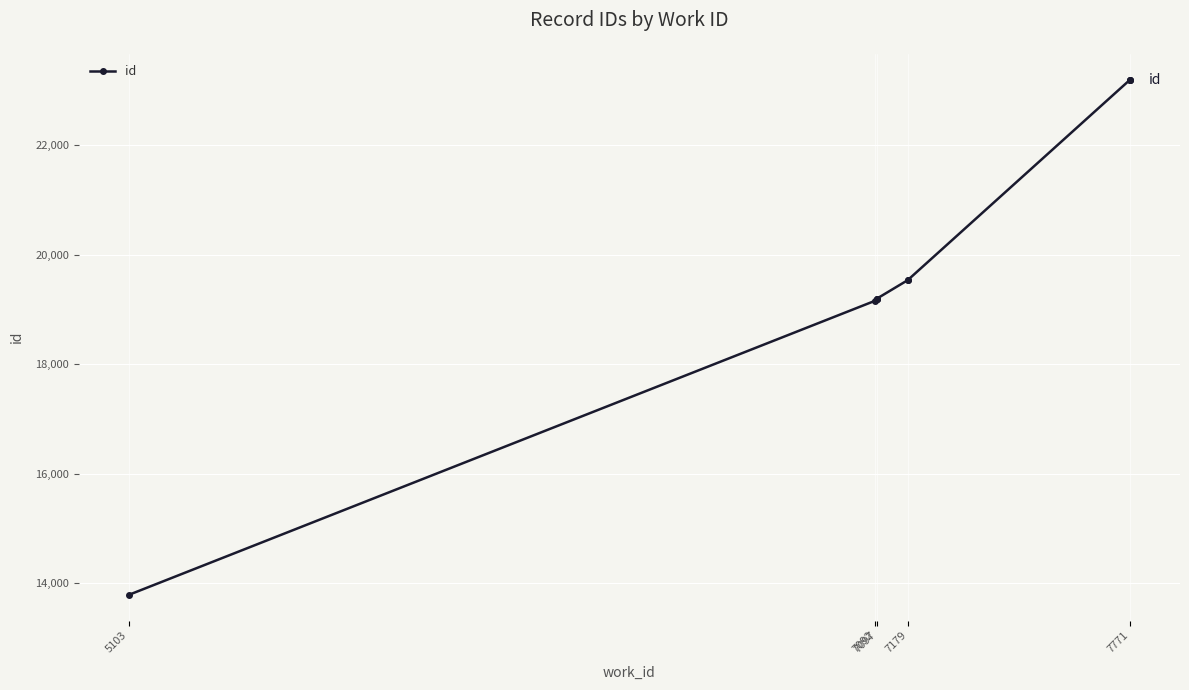

Reading right to left, what are all the values shown in this chart?

23201	23200	23196	19538	19537	19200	19196	19195	19160	13787